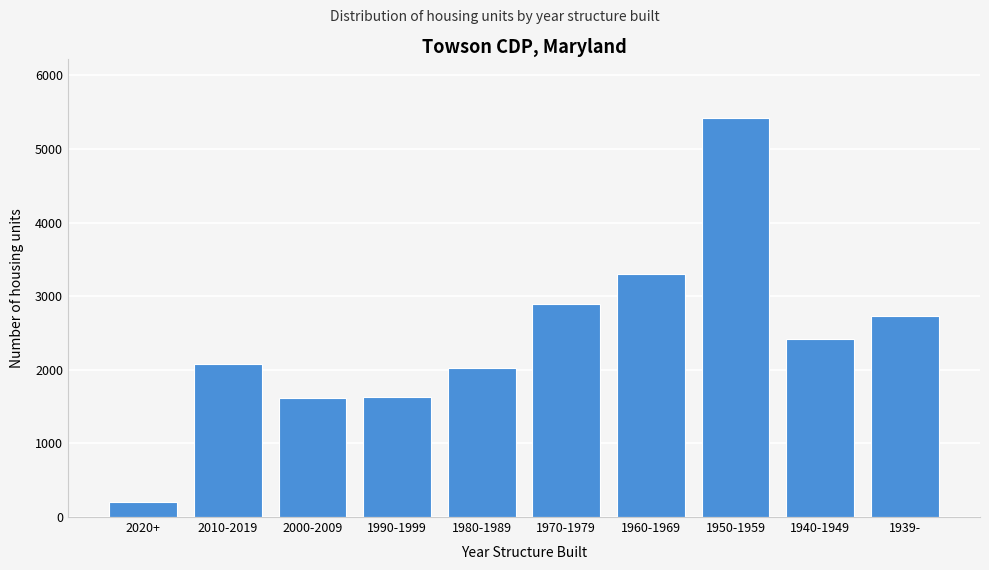

What is the label of the 4th bar from the right?

1960-1969